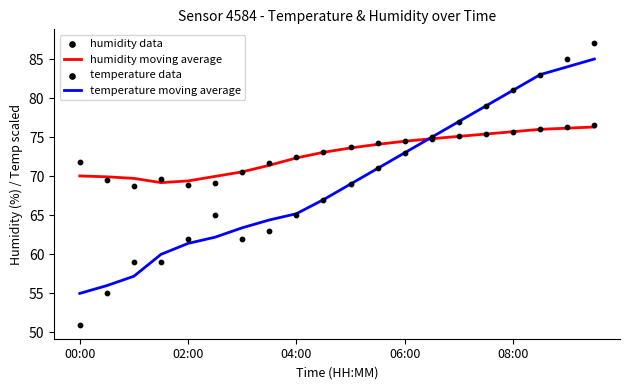

What are all the series names shown in the legend?

humidity moving average, temperature moving average, humidity data, temperature data